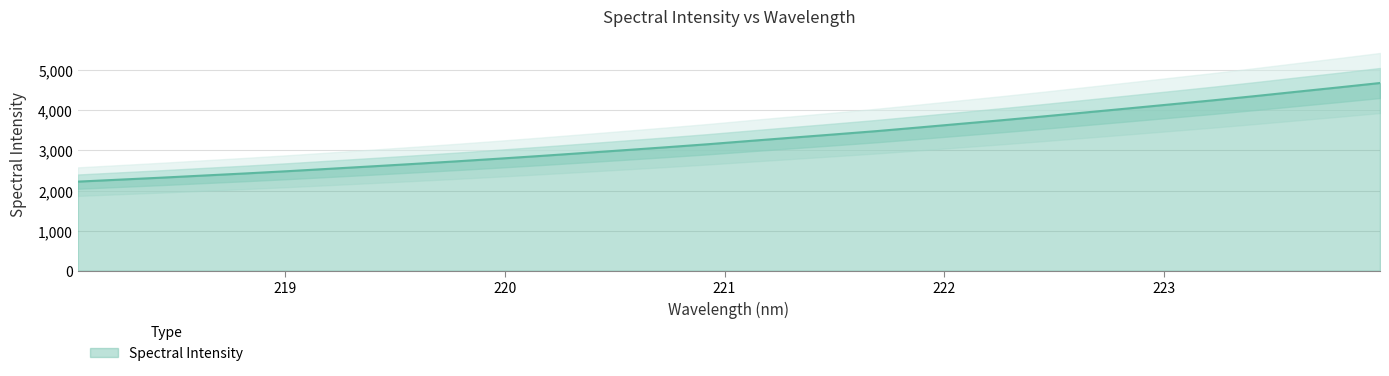

Reading left to right, list all the values displayed in this chart.

218.0596=2221.6	218.2508=2271.4	218.442=2320.9	218.6332=2373.9	218.8244=2426.5	219.0156=2482.7	219.2067=2542.3	219.3979=2602.5	219.589=2663.6	219.7801=2726.9	219.9712=2792.9	220.1623=2861.5	220.3533=2932.8	220.5444=3005.5	220.7354=3078.6	220.9264=3154.6	221.1174=3237.1	221.3083=3318.0	221.4993=3398.4	221.6902=3480.3	221.8812=3570.2	222.0721=3662.2	222.263=3753.4	222.4538=3849.0	222.6447=3947.4	222.8355=4046.1	223.0264=4146.0	223.2172=4246.0	223.408=4351.0	223.5987=4460.2	223.7895=4568.5	223.9802=4679.5